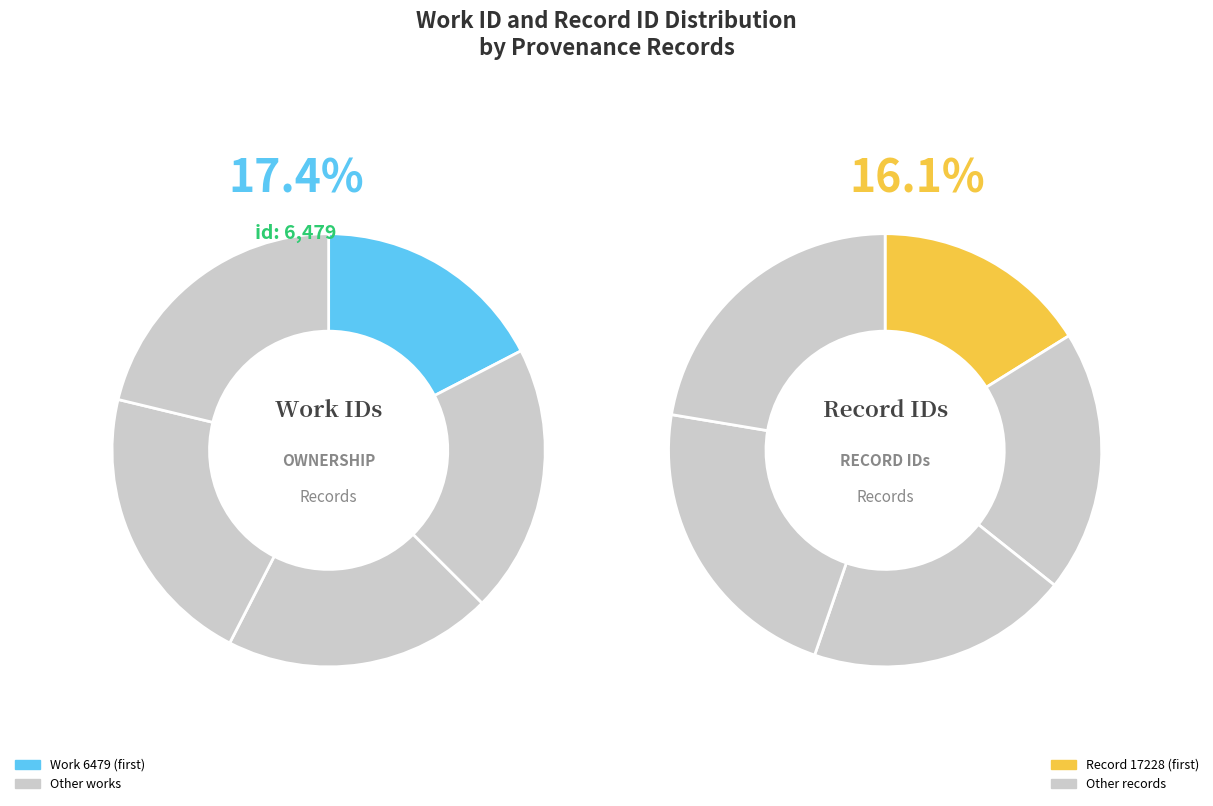

To the nearest percent, what is the average slice percentage?

20%